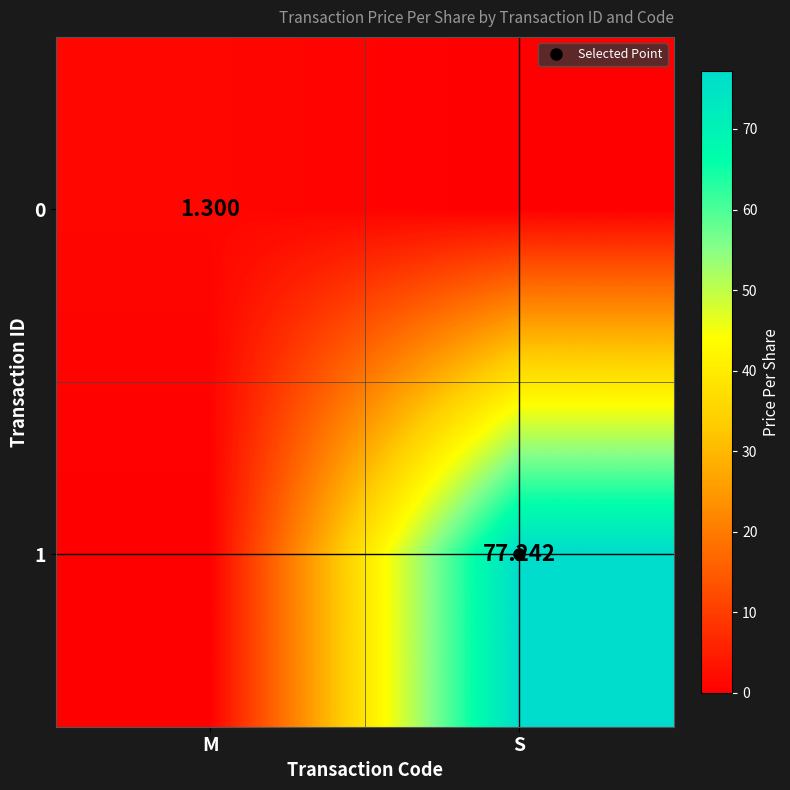

How many values in the 0 series are below 1?

1